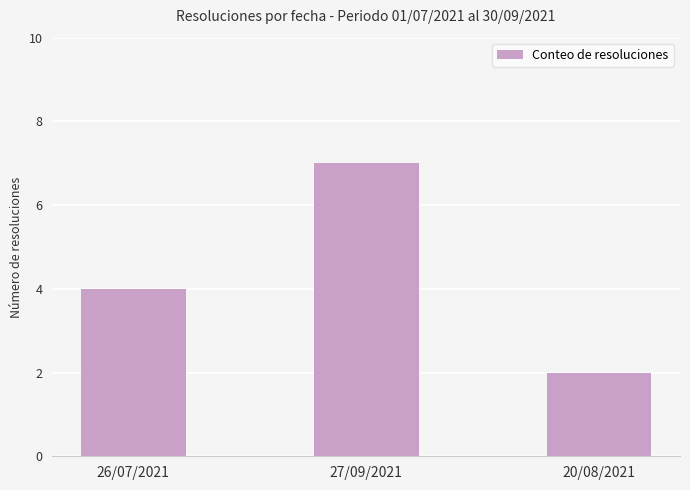

True or false: the data shows 5 at 26/07/2021.

False